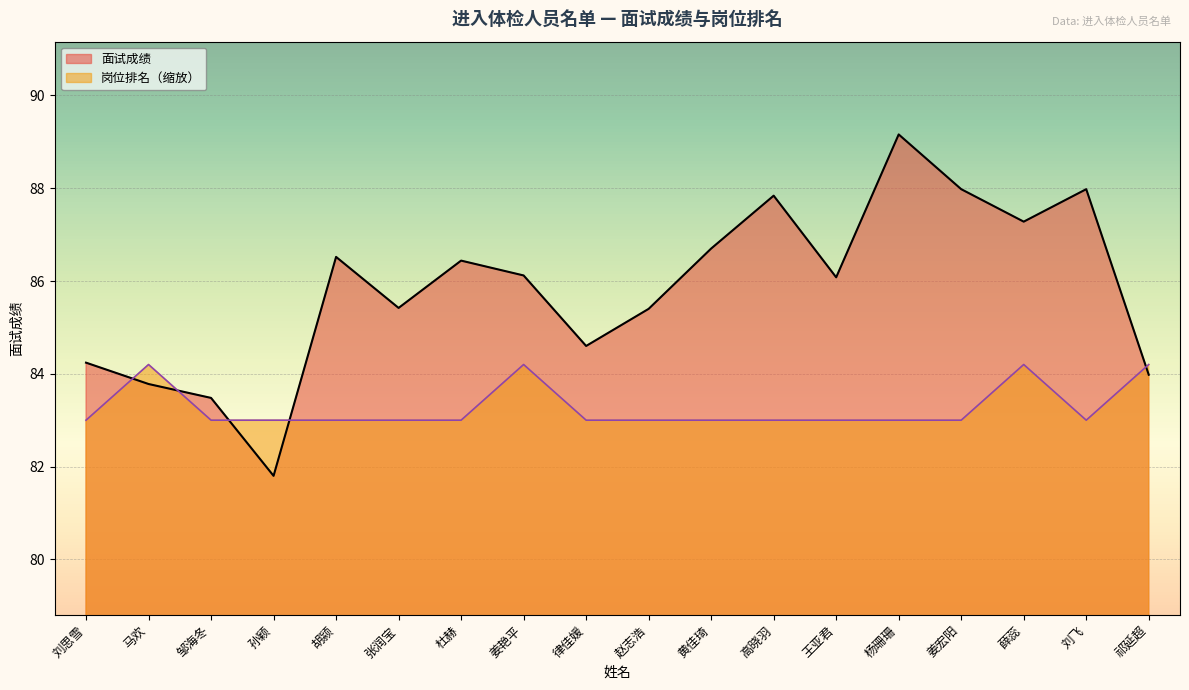

What is the total value across all series at 张润宝?

168.4